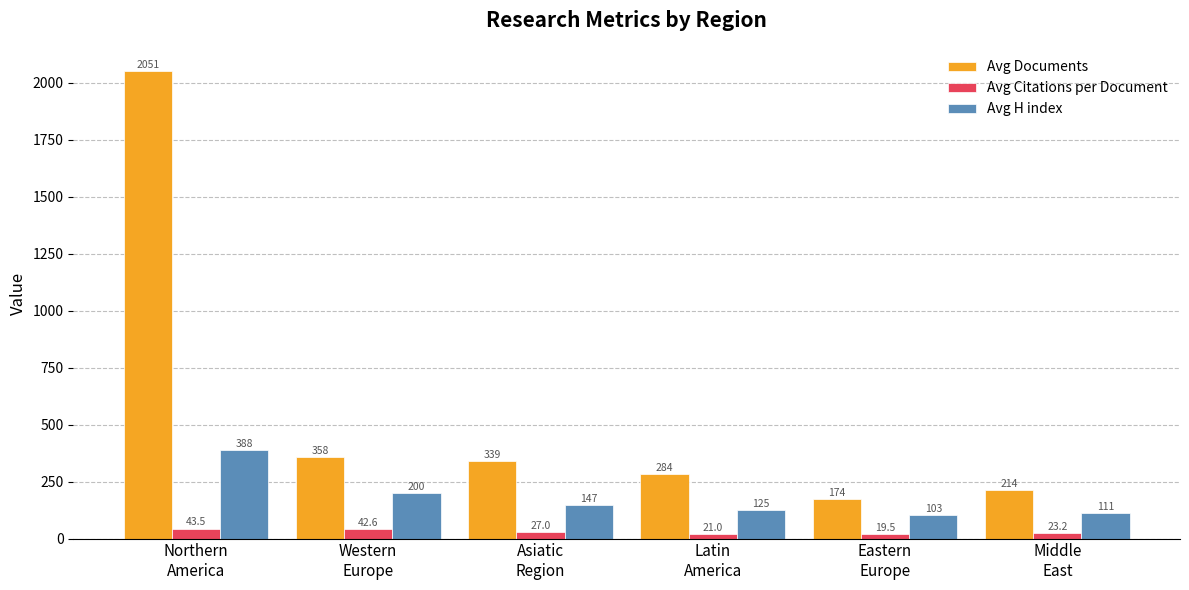

What is the difference between the Avg Citations per Document values at Western
Europe and Middle
East?

19.3